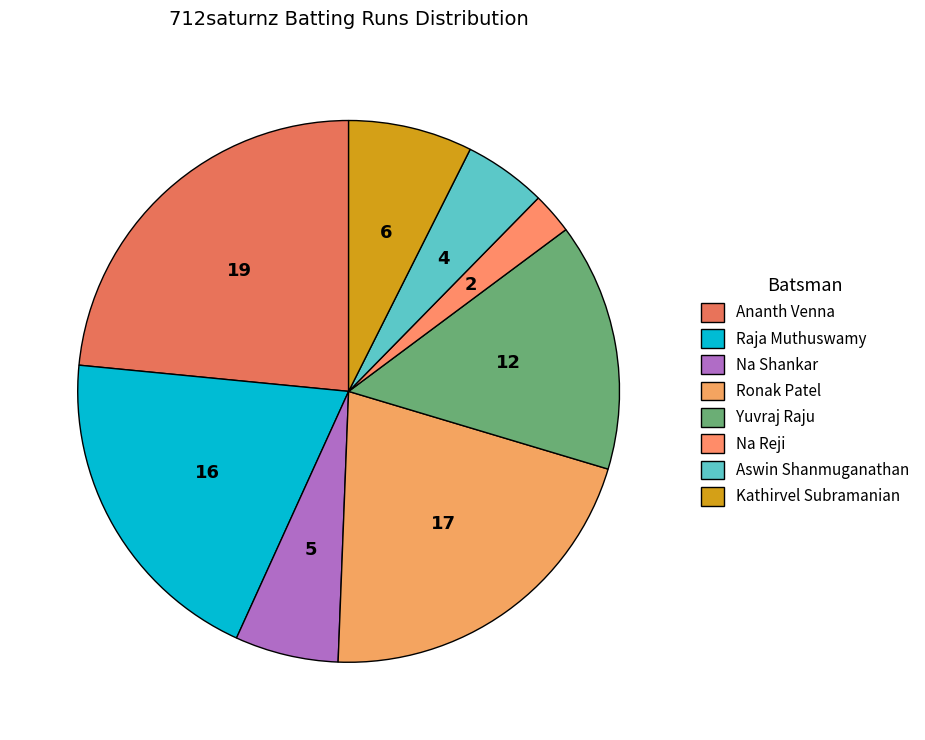

Rank the categories by value from lowest to highest.

Na Reji, Aswin Shanmuganathan, Na Shankar, Kathirvel Subramanian, Yuvraj Raju, Raja Muthuswamy, Ronak Patel, Ananth Venna